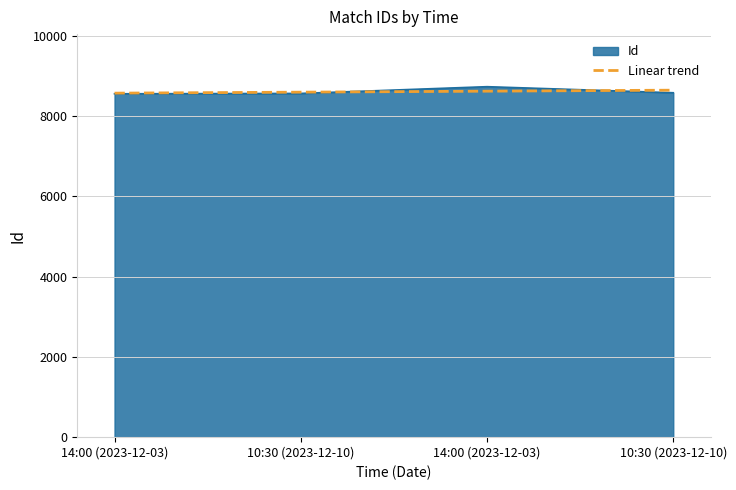

How many interior local peaks (higher than both neighbors) does the data have?

1